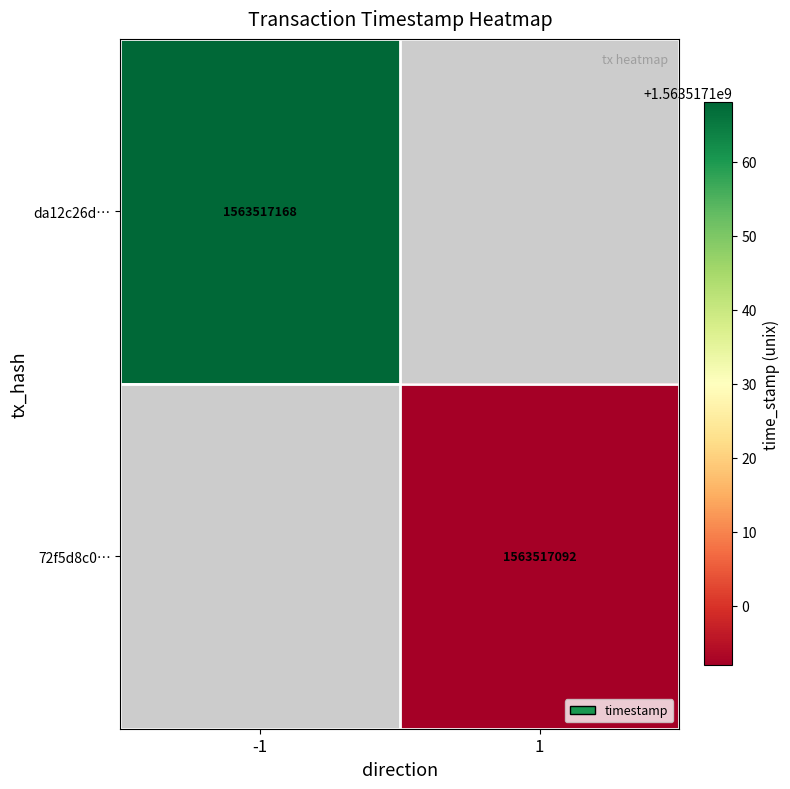

Is it true that da12c26defa2fc9d6b8973d9895d4ec9be6646f equals 21.9 at 3?

False